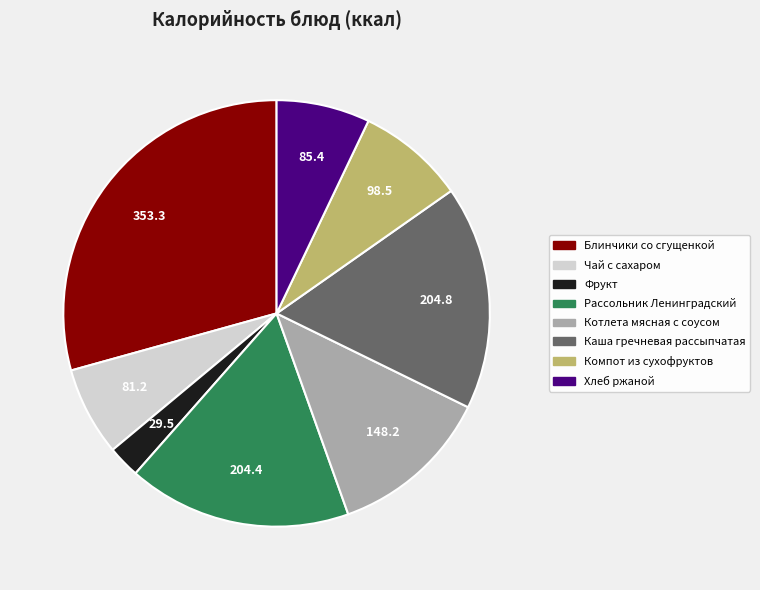

Is Хлеб ржаной the majority of the pie?

No